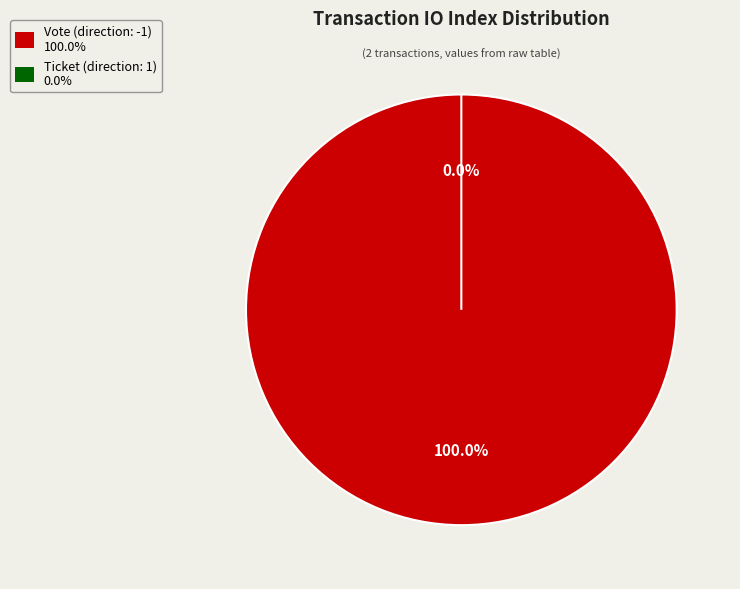

Which category has the smallest portion of the pie?

Ticket (direction: 1)